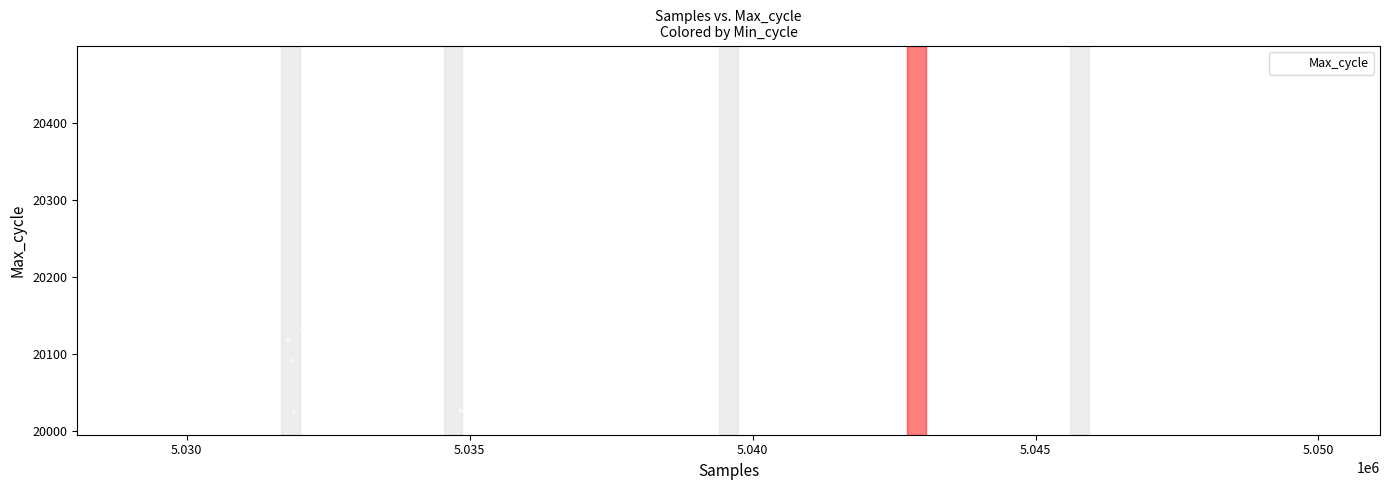

What Y value in the scatter plot is closest to 20247?

20241